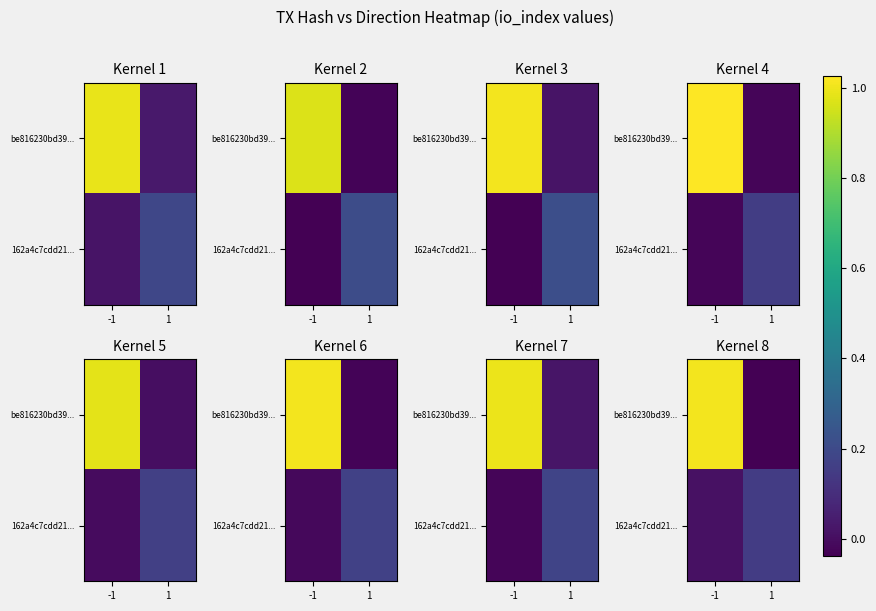

What is the average value of the be816230bd39... series?

0.5